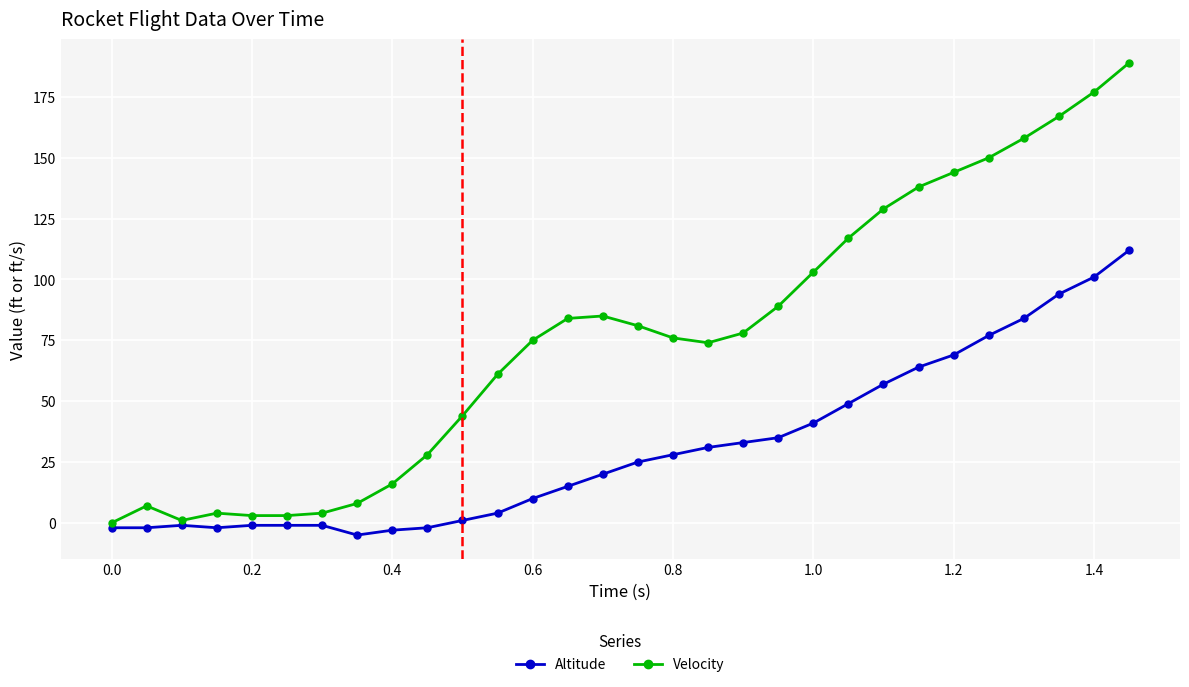

True or false: Altitude and Velocity intersect in this chart.

False